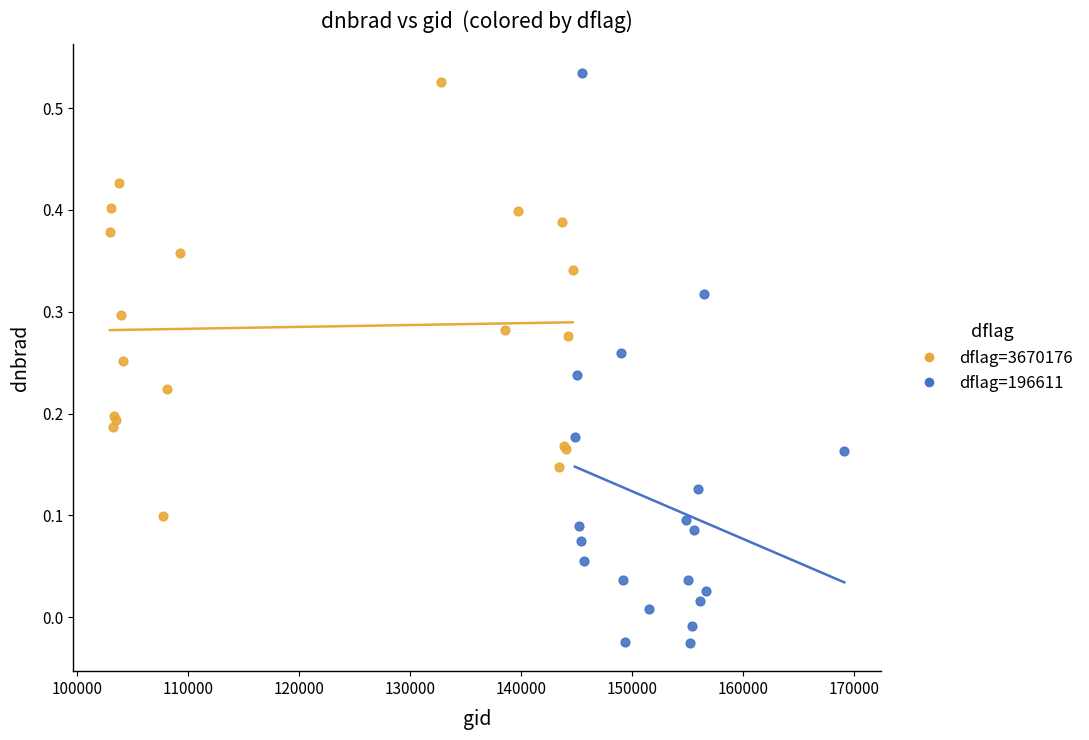

Which series reaches the minimum Y coordinate?

dflag=196611